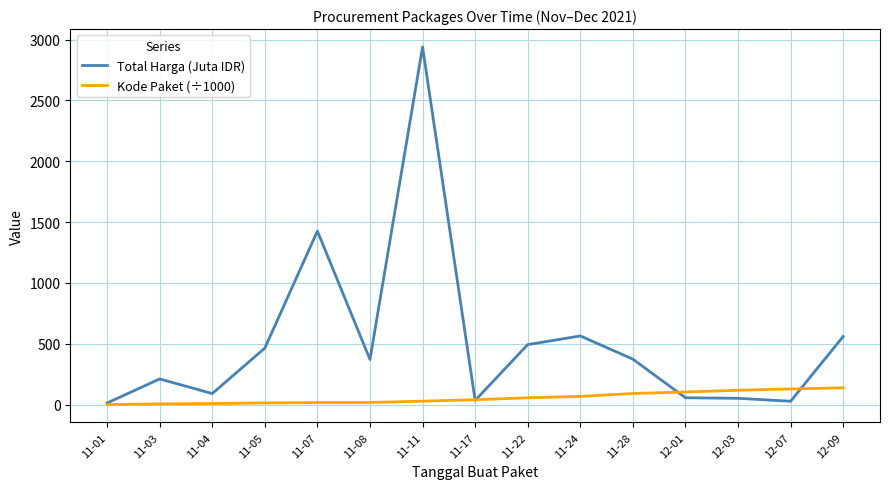

The value of Total Harga (Juta IDR) at 11-24 is 564.3. True or false?

True